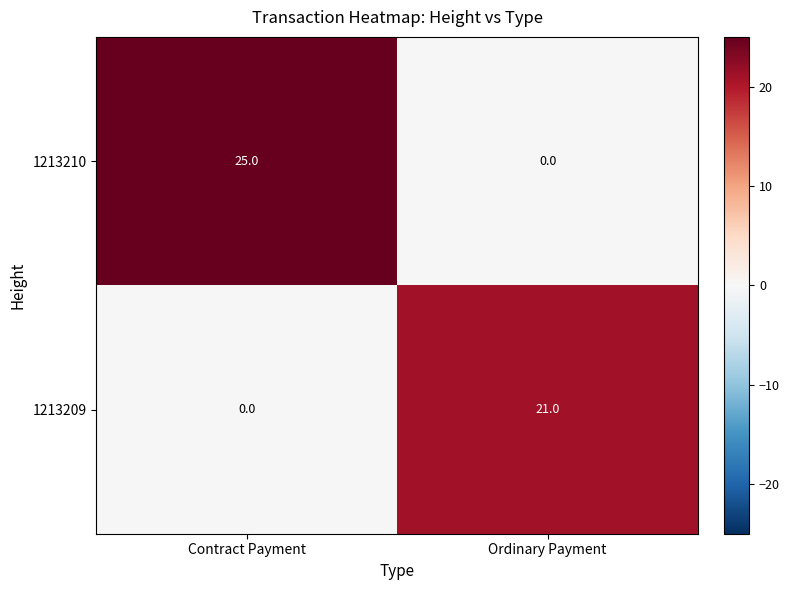

Reading right to left, transcribe all the data shown in this chart.

1213210: 0	25
1213209: 21	0